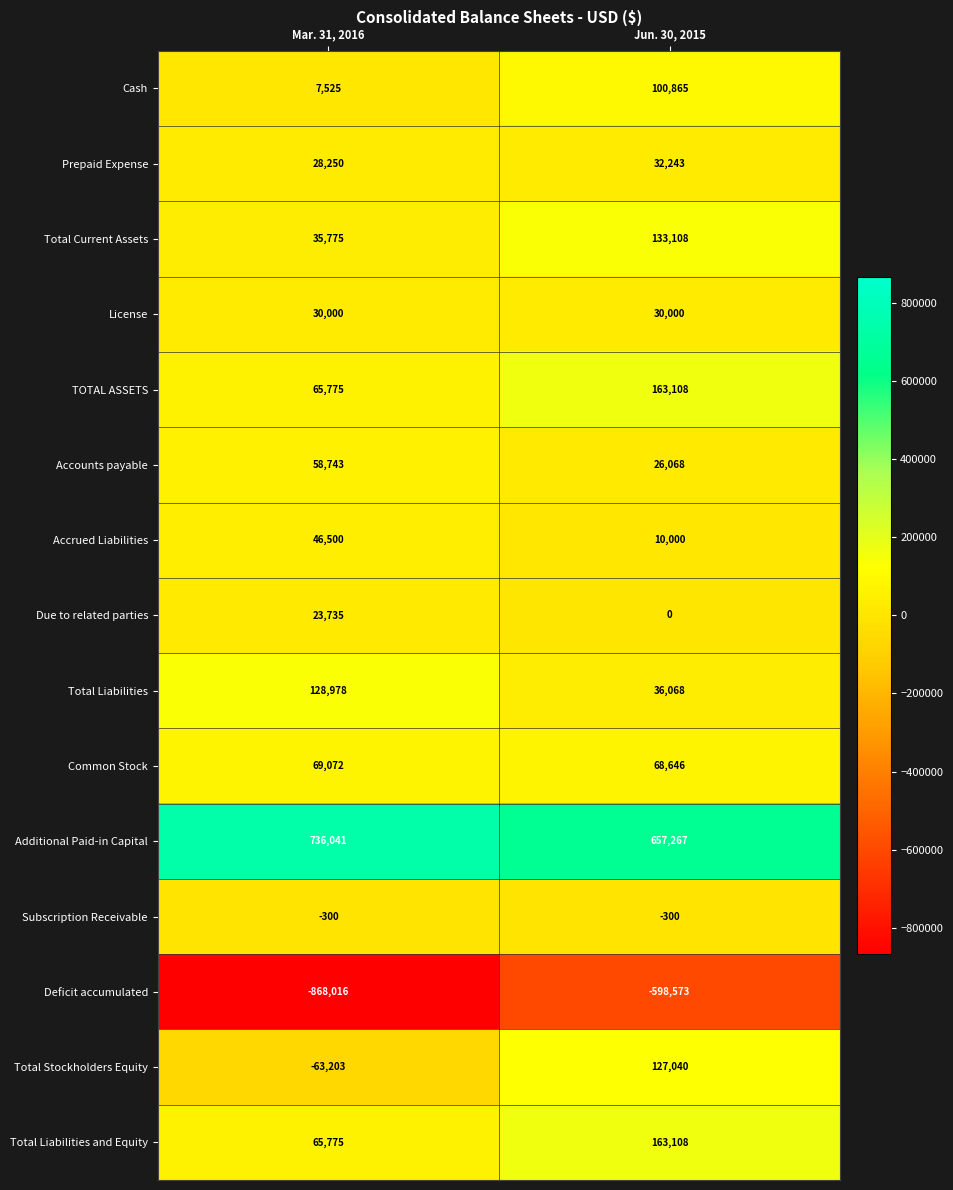

What is the total value across all series at Mar. 31, 2016?

364650